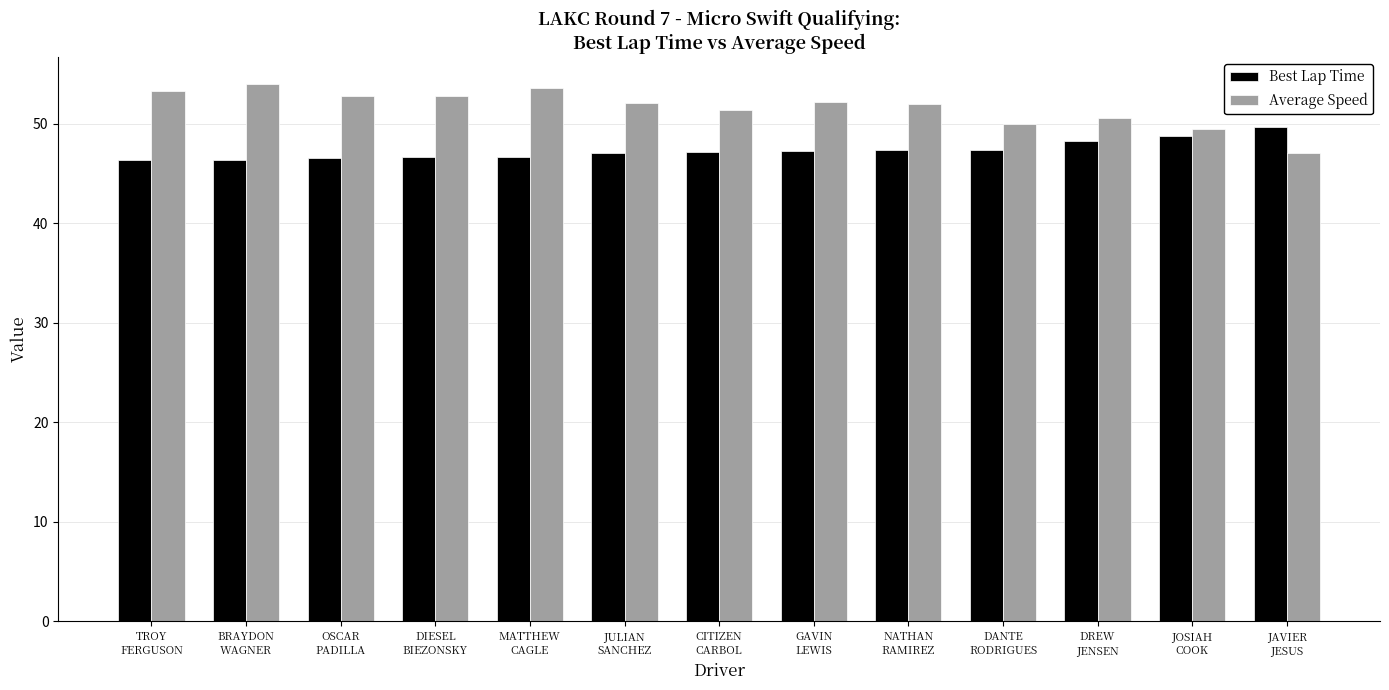

What is the sum of the Best Lap Time values at DIESEL
BIEZONSKY and MATTHEW
CAGLE?

93.3